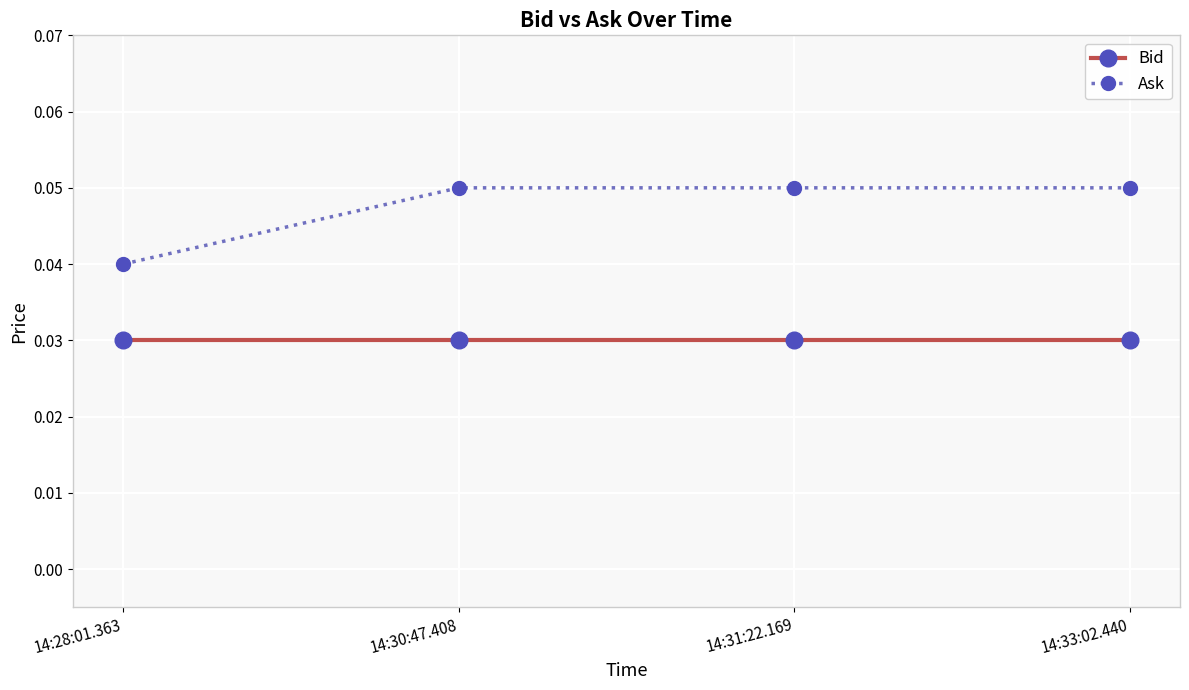

Which category has the lowest value in the Ask series?

14:28:01.363